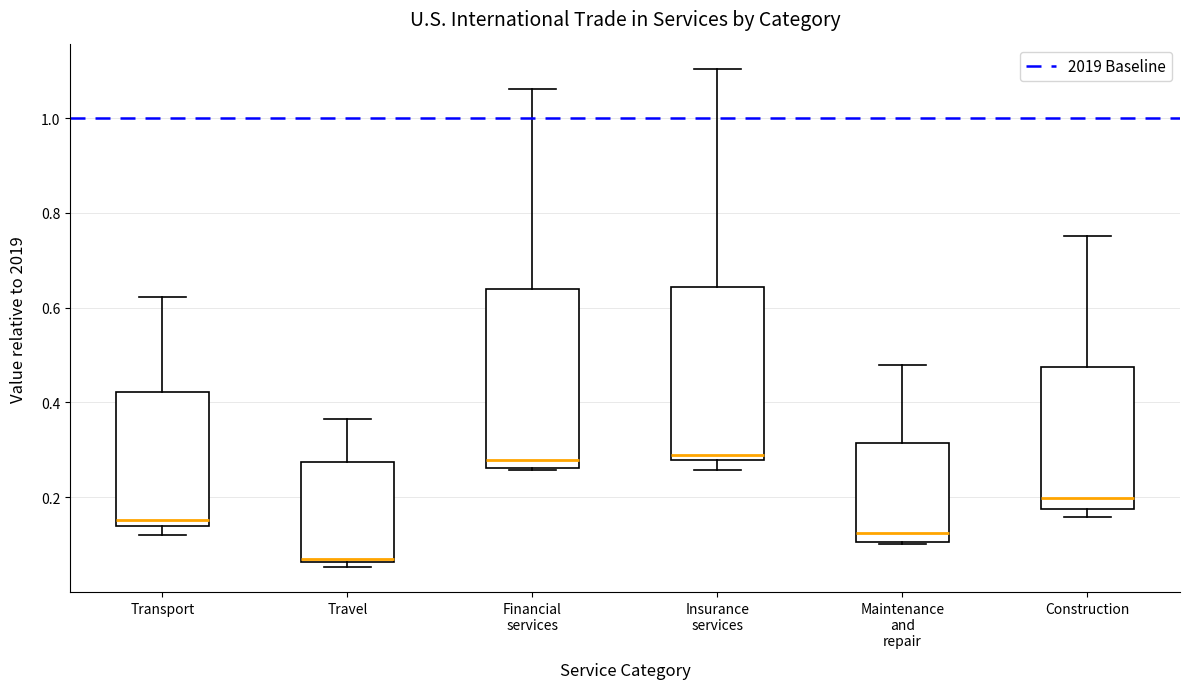

Reading left to right, read every box against the y-axis: the position of its median line, the range the box covers, and the ends of its whiskers. The values are not printed on the chart, so give them approximately, as read against the axis.

Transport: median 0.16, box 0.14 to 0.42, whiskers 0.12 to 0.62
Travel: median 0.06 (just above the box's lower edge), box 0.06 to 0.28, whiskers 0.06 (just below the box's lower edge) to 0.36
Financial services: median 0.28, box 0.26 to 0.64, whiskers 0.26 to 1.06
Insurance services: median 0.28 (just above the box's lower edge), box 0.28 to 0.64, whiskers 0.26 to 1.10
Maintenance and repair: median 0.12, box 0.10 to 0.32, whiskers 0.10 to 0.48
Construction: median 0.20, box 0.18 to 0.48, whiskers 0.16 to 0.76